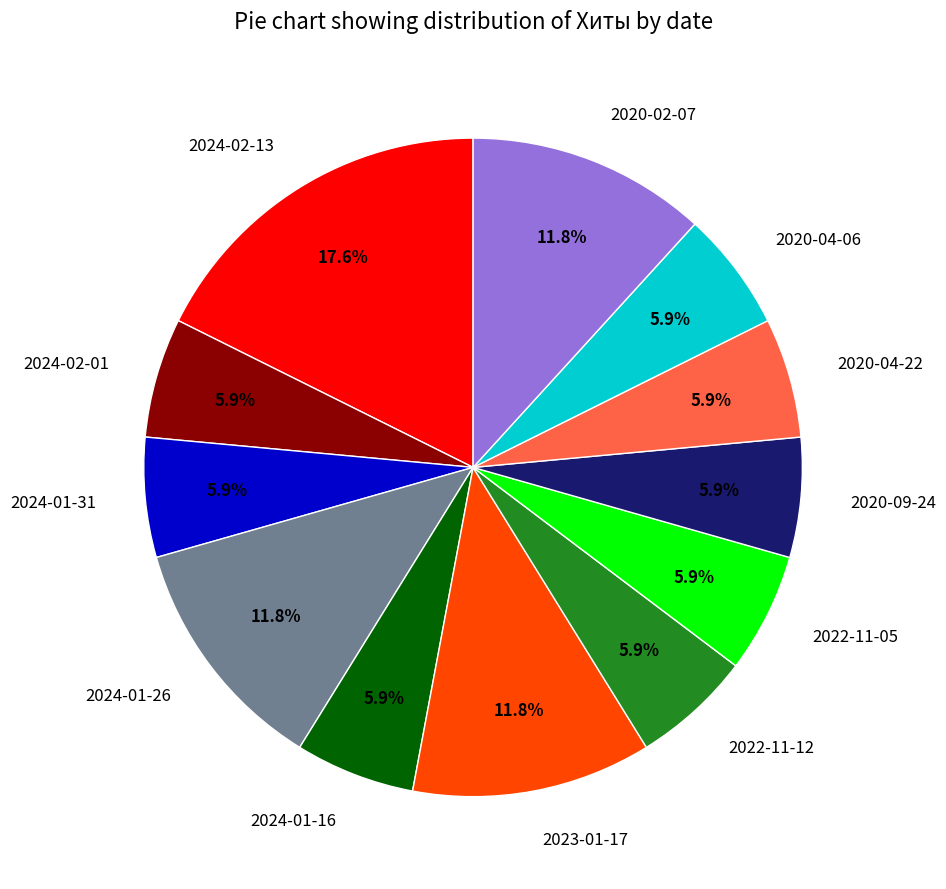

How many slices are in this pie chart?

12